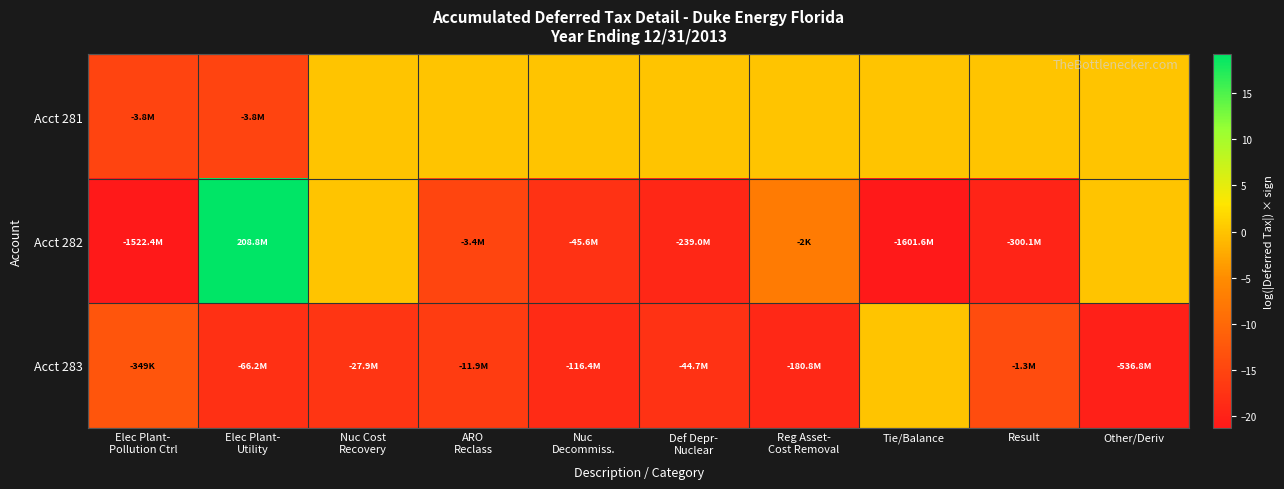

Rank the series by their maximum value, from lowest to highest.

Acct 281, Acct 283, Acct 282